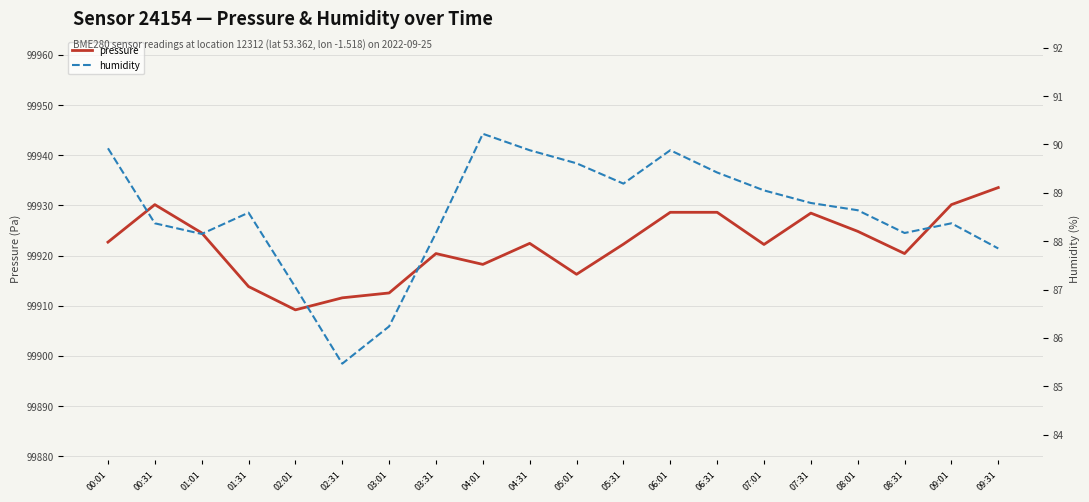

At which category does pressure reach its first local valley?

02:01